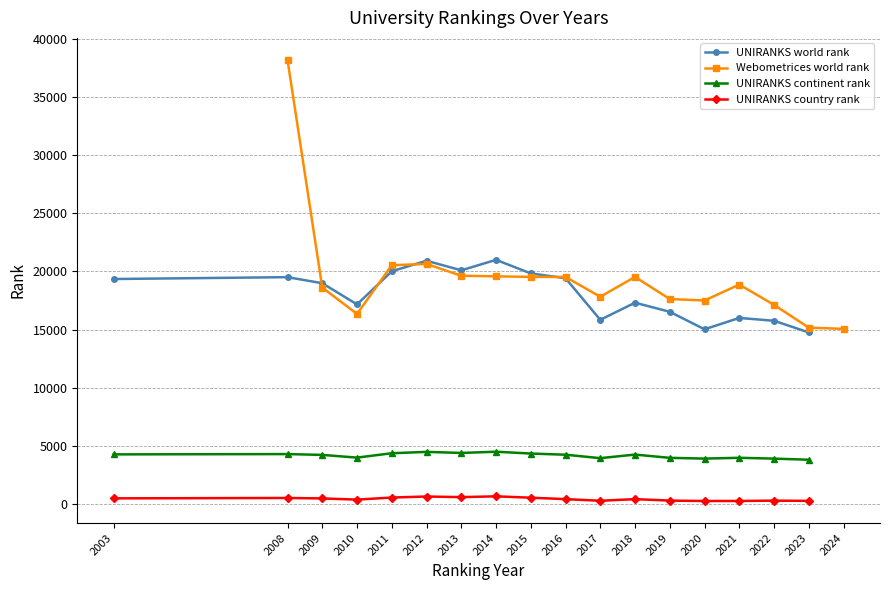

The value of Webometrices world rank at 2020 is 17501. True or false?

True